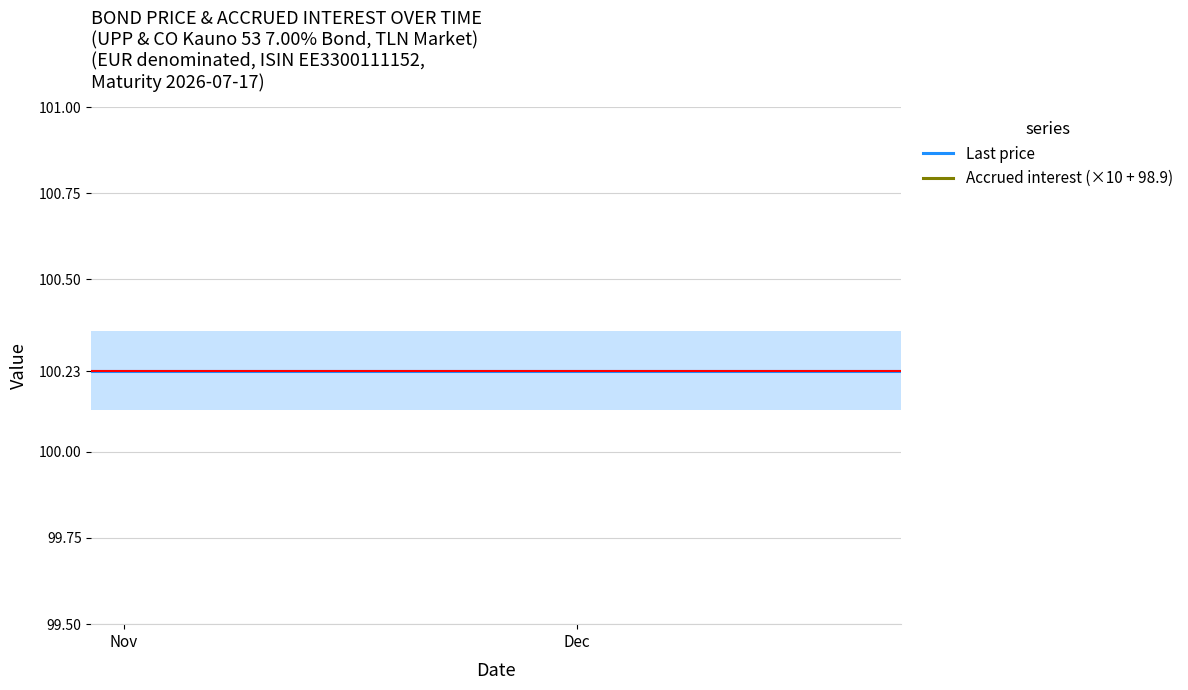

Reading left to right, extract all data points from this chart.

Last price: 100.2	100.2	100.2	100.2	100.2	100.2	100.2	100.2	100.2	100.2	100.2	100.2	100.2	100.2	100.2	100.2	100.2	100.2	100.2	100.2
Accrued interest (×10 + 98.9): 106.7	106.9	107.1	107.7	107.8	108.0	108.2	108.4	109.0	109.2	109.4	109.6	109.8	110.4	110.6	110.8	111.0	111.2	111.7	111.9